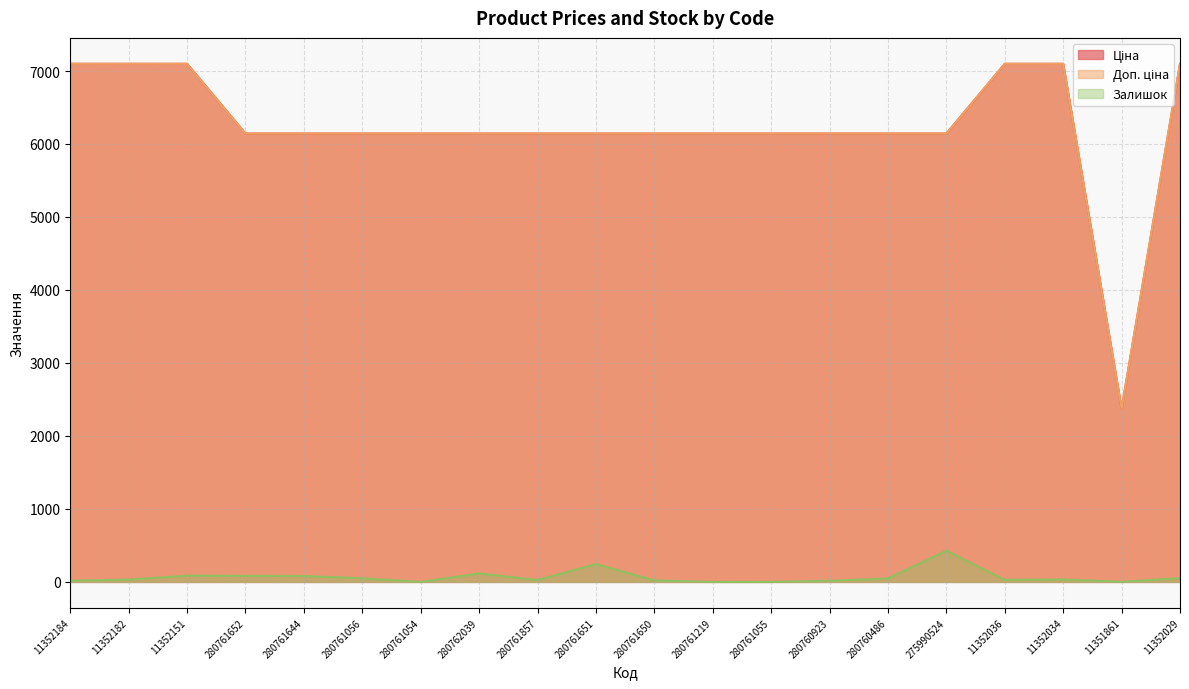

Reading right to left, transcribe all the data shown in this chart.

Ціна: 11352029=7098.8	11351861=2372.4	11352034=7098.8	11352036=7098.8	275990524=6143.2	280760486=6143.2	280760923=6143.2	280761055=6143.2	280761219=6143.2	280761650=6143.2	280761651=6143.2	280761857=6143.2	280762039=6143.2	280761054=6143.2	280761056=6143.2	280761644=6143.2	280761652=6143.2	11352151=7098.8	11352182=7098.8	11352184=7098.8
Доп. ціна: 11352029=7098.8	11351861=2372.0	11352034=7098.8	11352036=7098.8	275990524=6143.2	280760486=6143.2	280760923=6143.2	280761055=6143.2	280761219=6143.2	280761650=6143.2	280761651=6143.2	280761857=6143.2	280762039=6143.2	280761054=6143.2	280761056=6143.2	280761644=6143.2	280761652=6143.2	11352151=7098.8	11352182=7098.8	11352184=7098.8
Залишок: 11352029=52.0	11351861=2.0	11352034=33.0	11352036=28.0	275990524=427.0	280760486=47.0	280760923=16.0	280761055=0.0	280761219=0.0	280761650=21.0	280761651=244.0	280761857=26.0	280762039=116.0	280761054=0.0	280761056=50.0	280761644=81.0	280761652=83.0	11352151=86.0	11352182=31.0	11352184=17.0